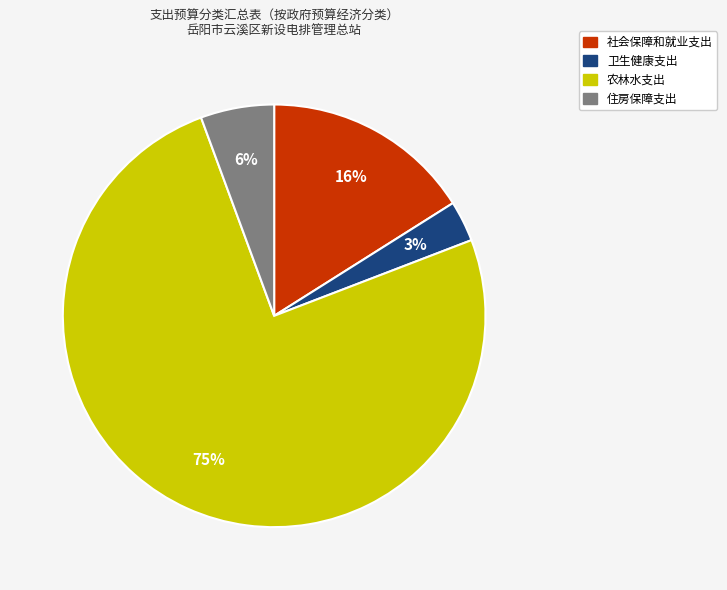

Does 住房保障支出 represent more than half of the total?

No